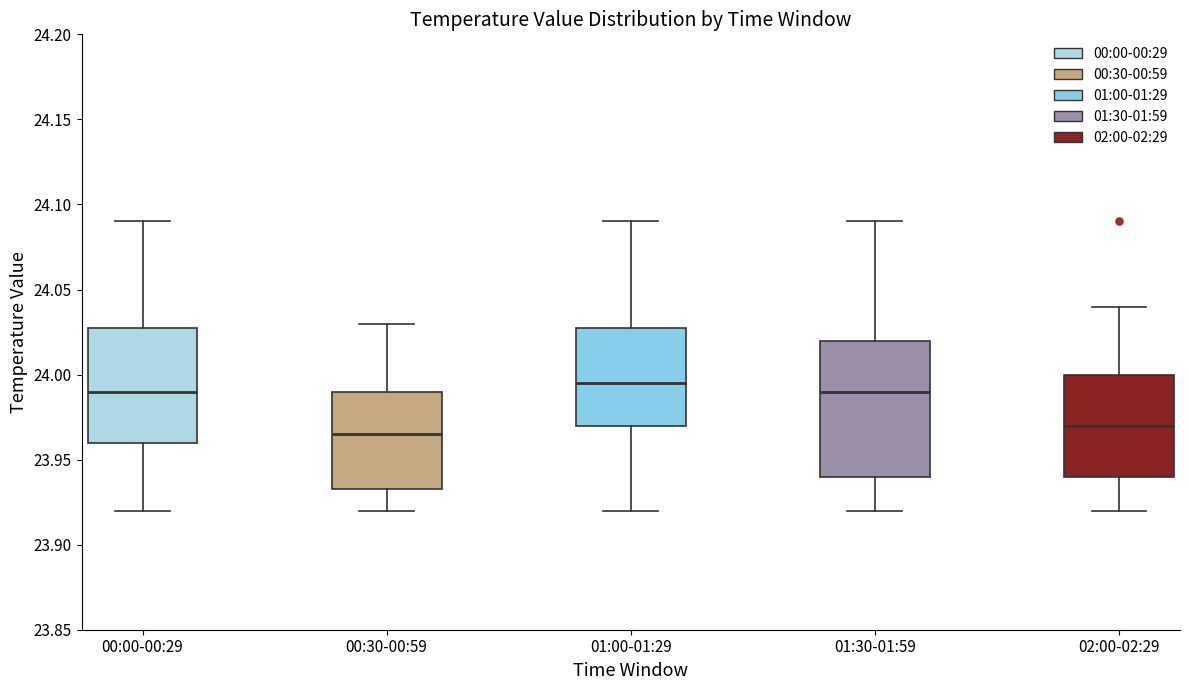

Where does the median line of the box for 00:30-00:59 sit on the y-axis? The values are not printed on the chart, so give them approximately, as read against the axis.

23.965